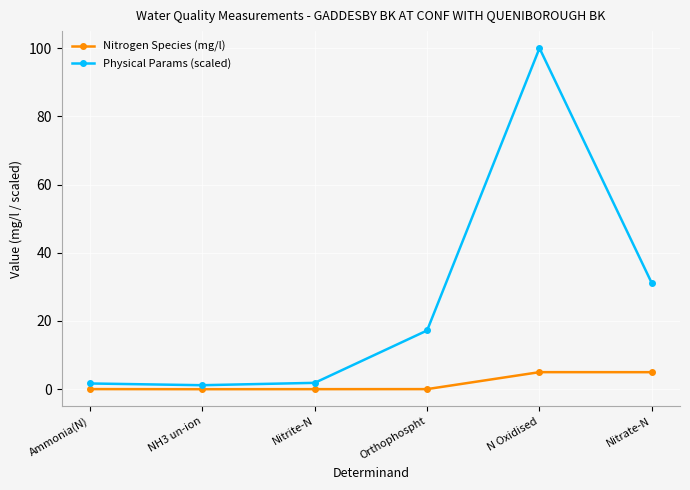

What is the approximate value of Nitrogen Species (mg/l) at N Oxidised?

5.0